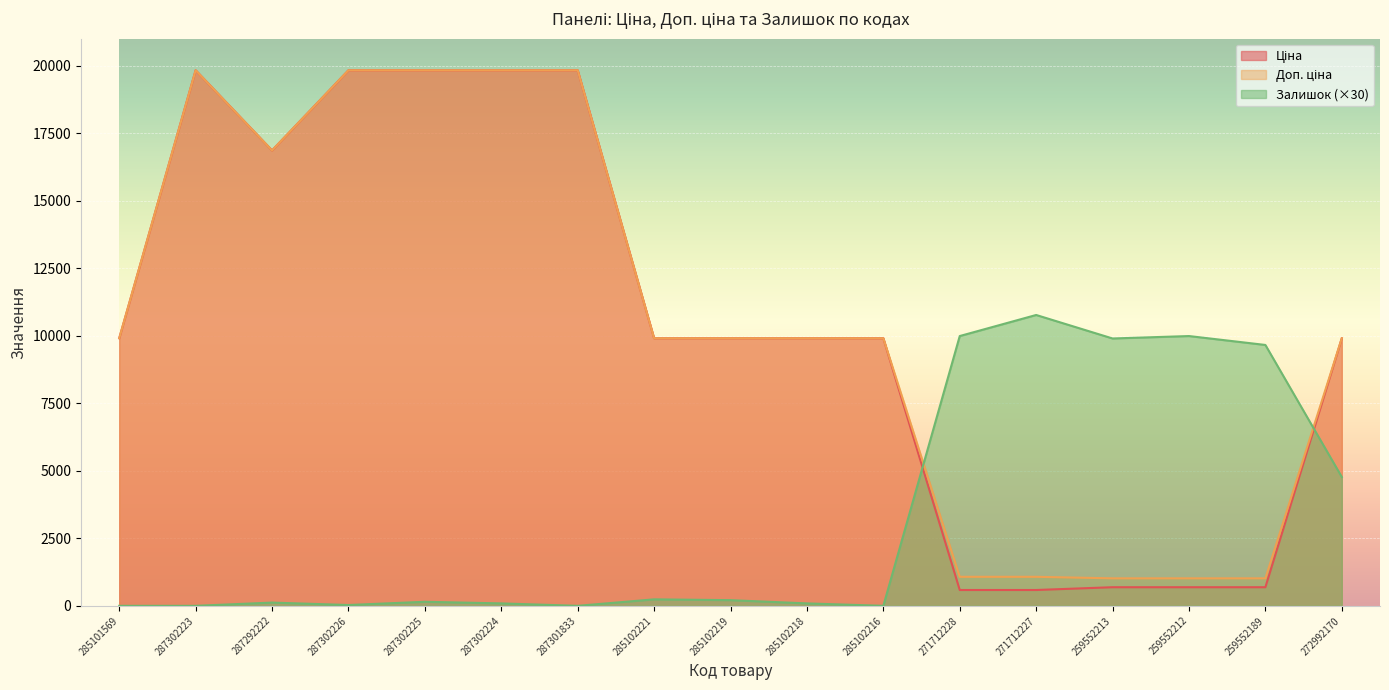

Rank the series at 271712228 from lowest to highest value.

Ціна, Доп. ціна, Залишок